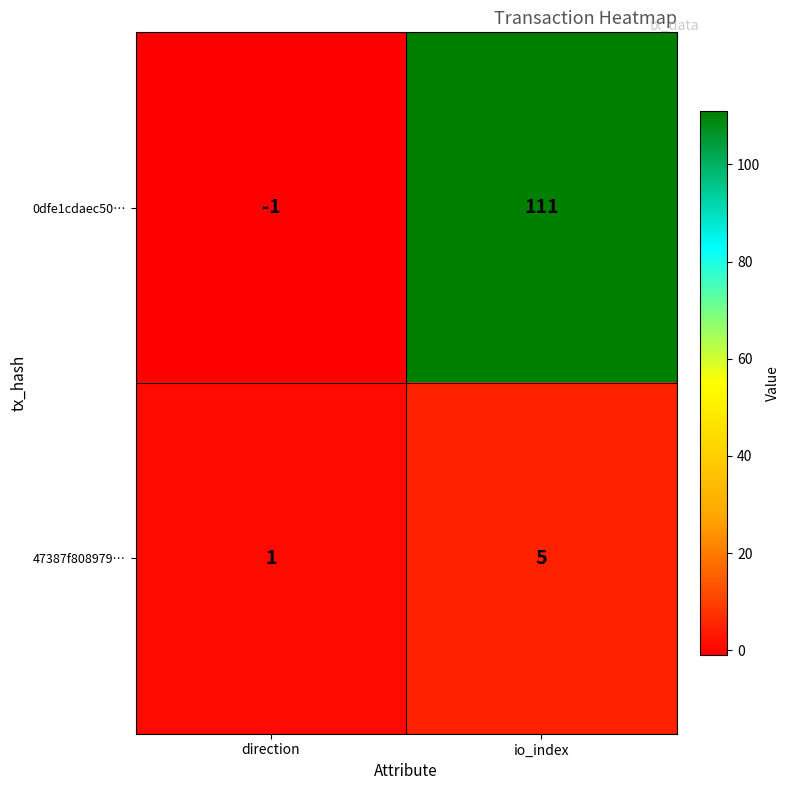

Is it true that 0dfe1cdaec50… equals 161 at io_index?

False